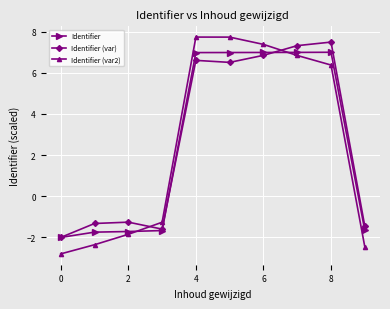

How many times do Identifier and Identifier (var2) cross each other?

2